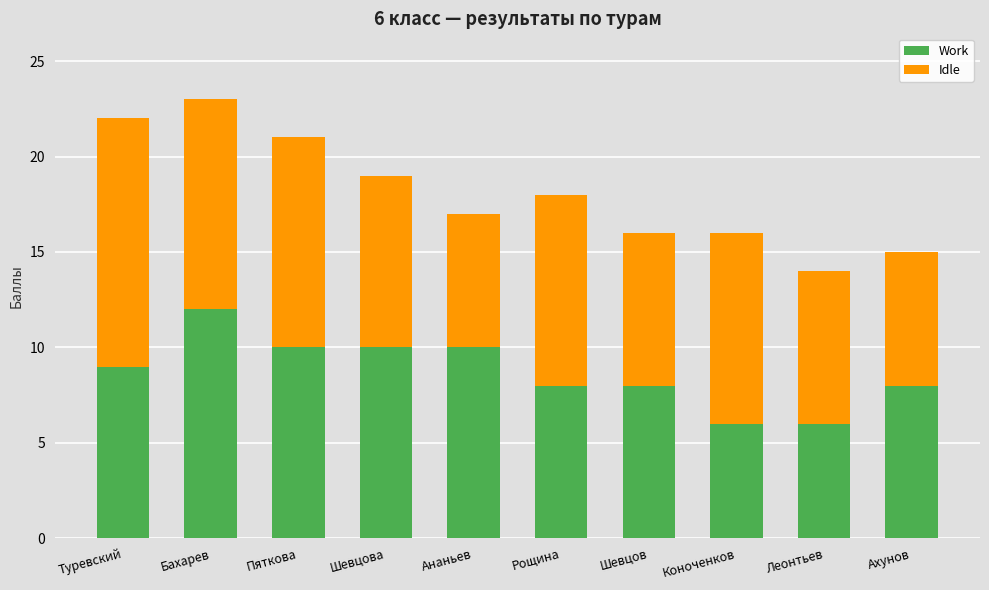

The value of Work at Леонтьев is 8. True or false?

False